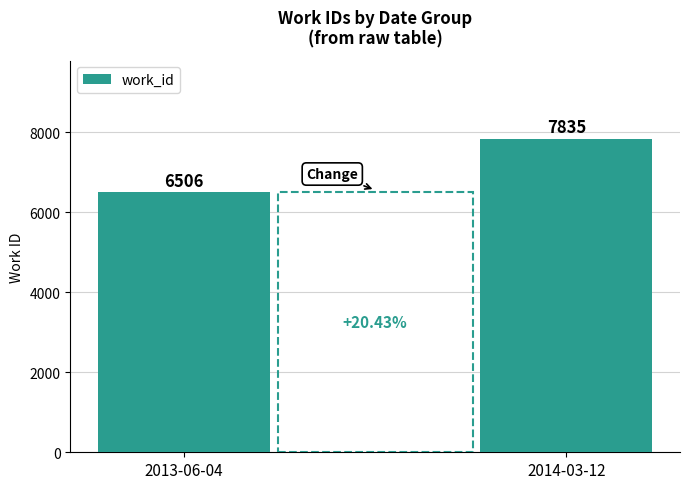

What is the difference between the values at 2013-06-04 and 2014-03-12?

1329